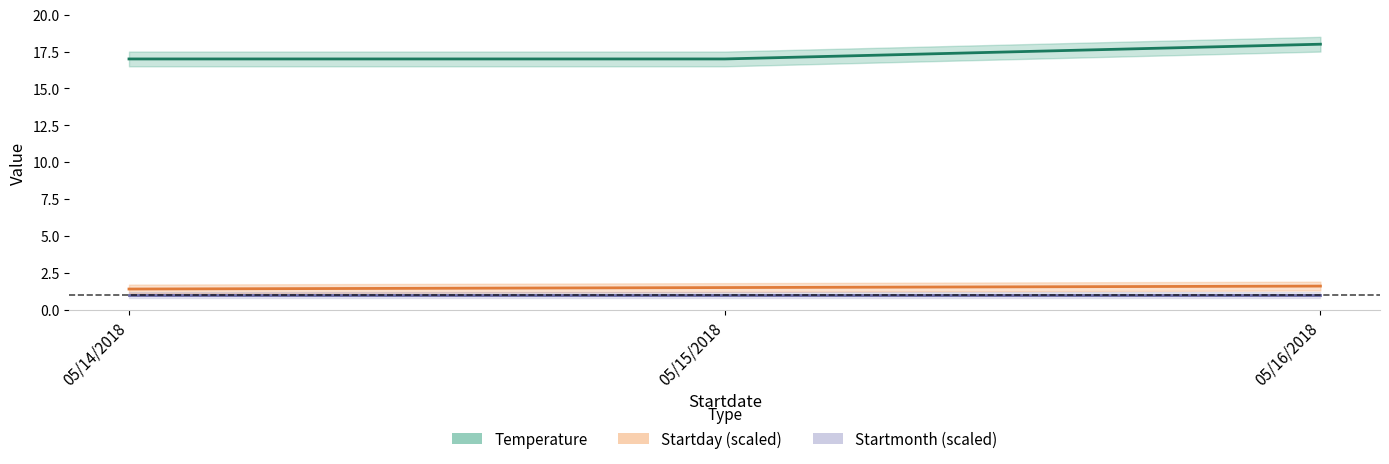

What is the label of the 2nd point from the right?

05/15/2018